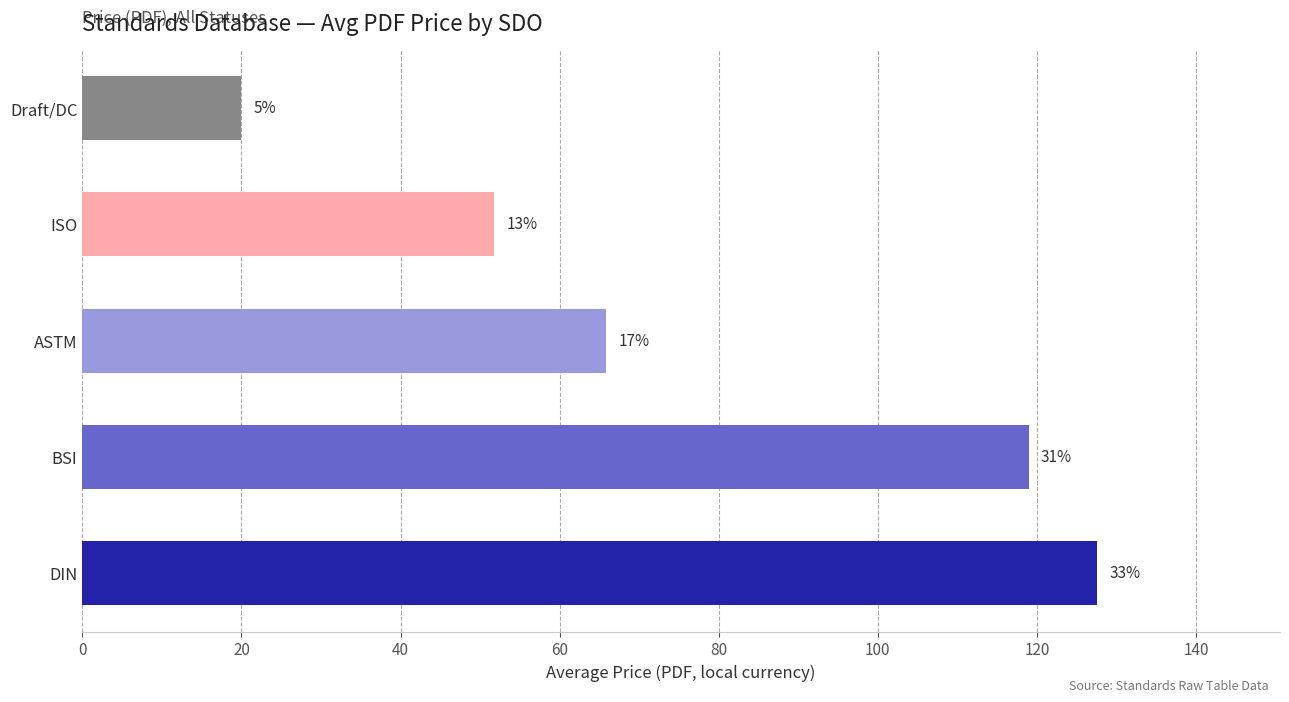

How many bars are there in total?

5